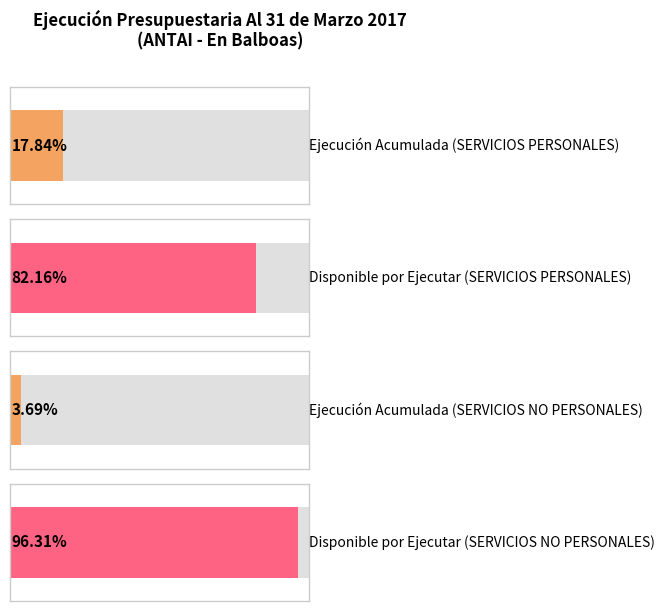

List the labels in order of Ejecución Acumulada value, smallest first.

SERVICIOS NO PERSONALES, SERVICIOS PERSONALES